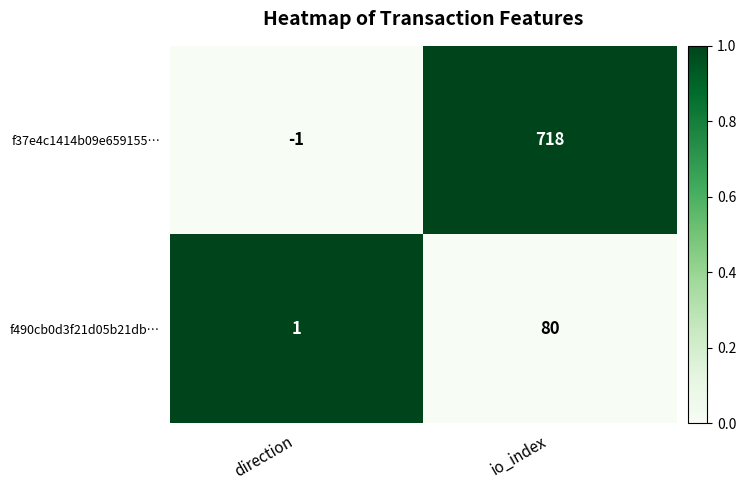

Rank the series at direction from highest to lowest value.

f490cb0d3f21d05b21db…, f37e4c1414b09e659155…